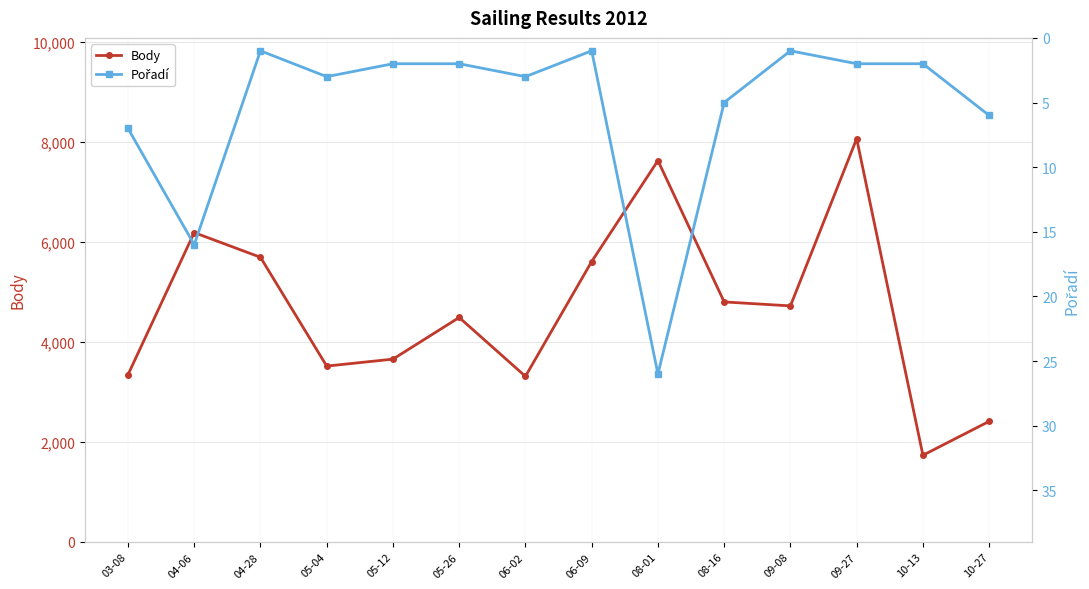

At which label does Body reach its minimum?

10-13